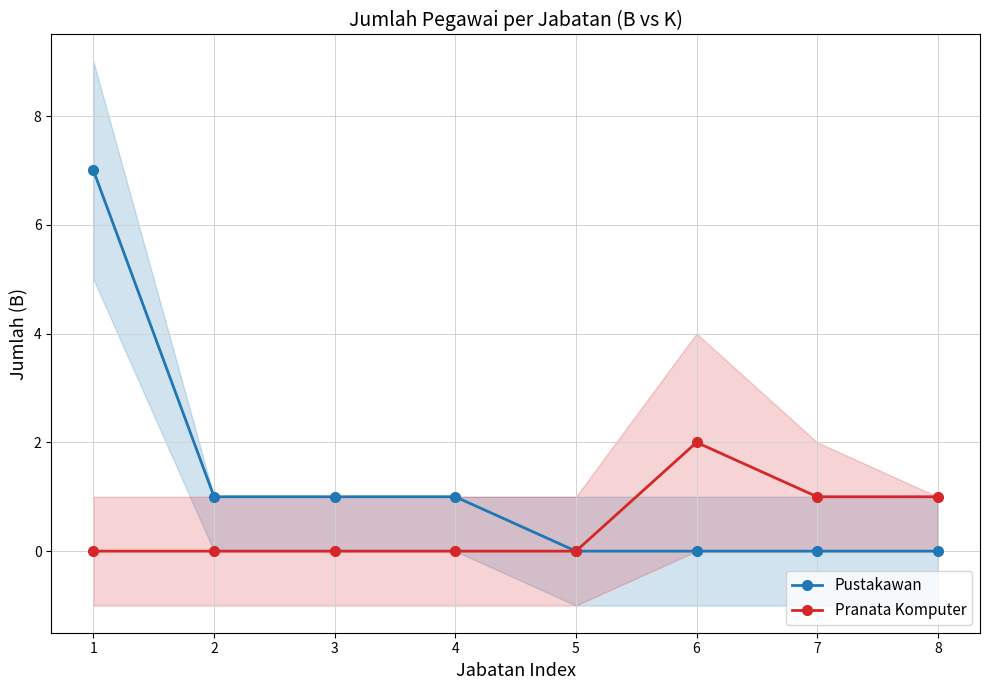

True or false: Pranata Komputer and Pustakawan intersect in this chart.

False